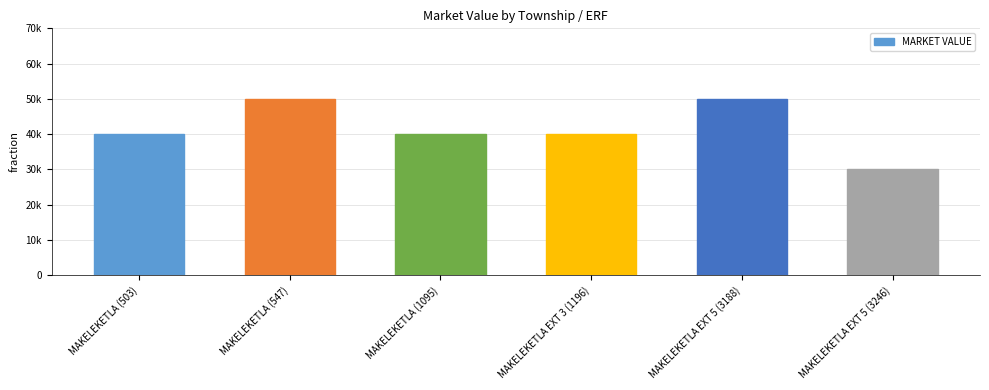

Are the bars horizontal?

No